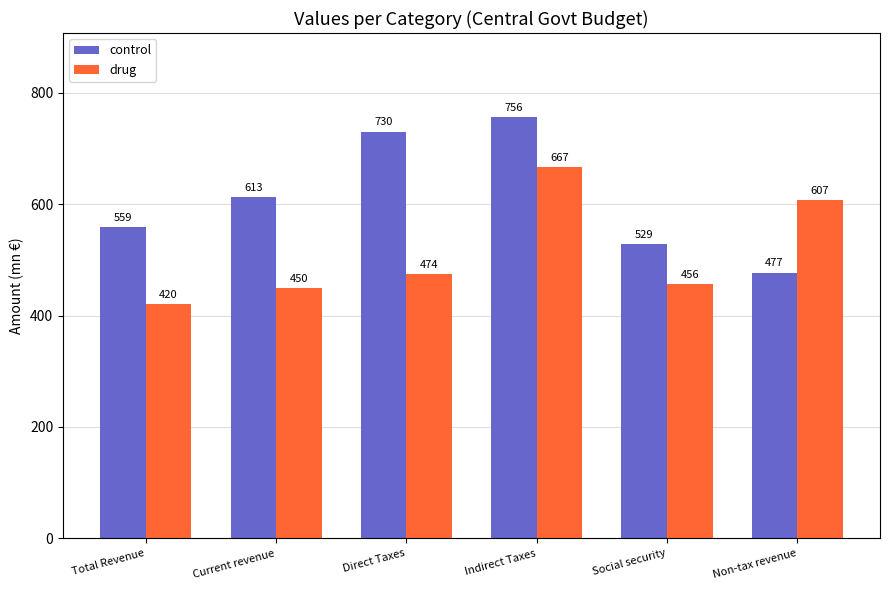

What is the label of the 1st bar from the left?

Total Revenue